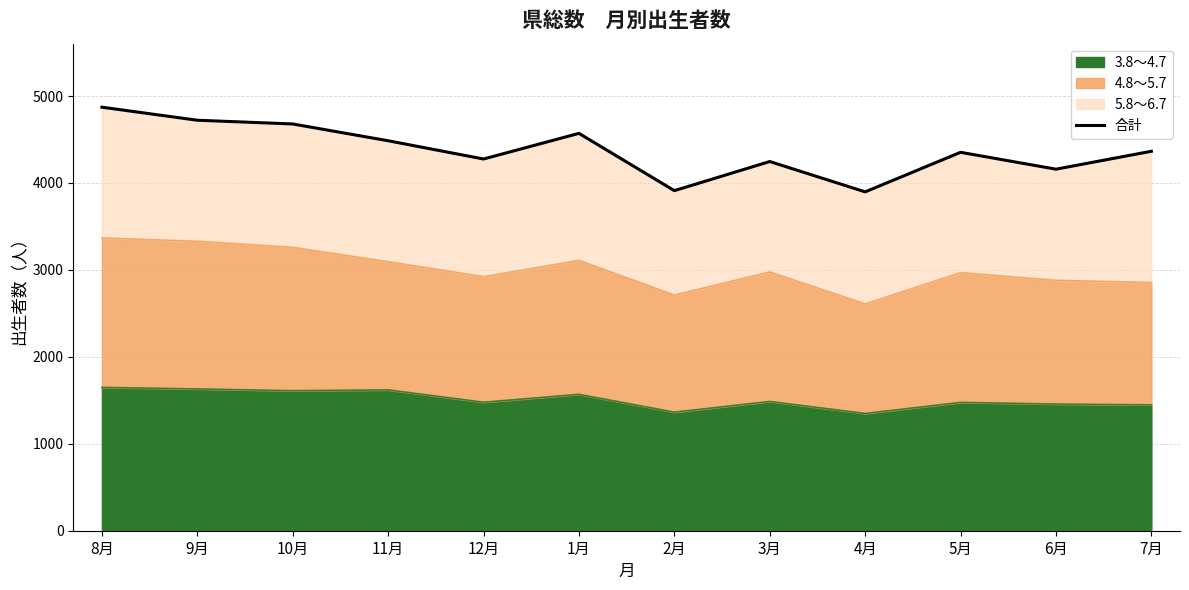

Reading left to right, transcribe all the data shown in this chart.

4872	4722	4679	4486	4276	4571	3912	4247	3898	4353	4159	4365